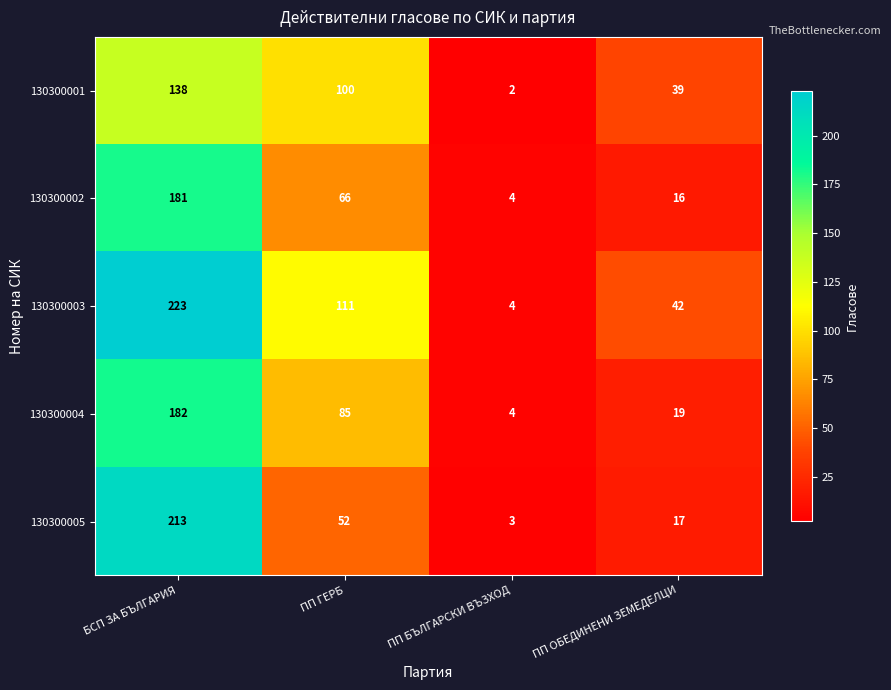

The 130300002 series shows 25 at ПП ГЕРБ. True or false?

False